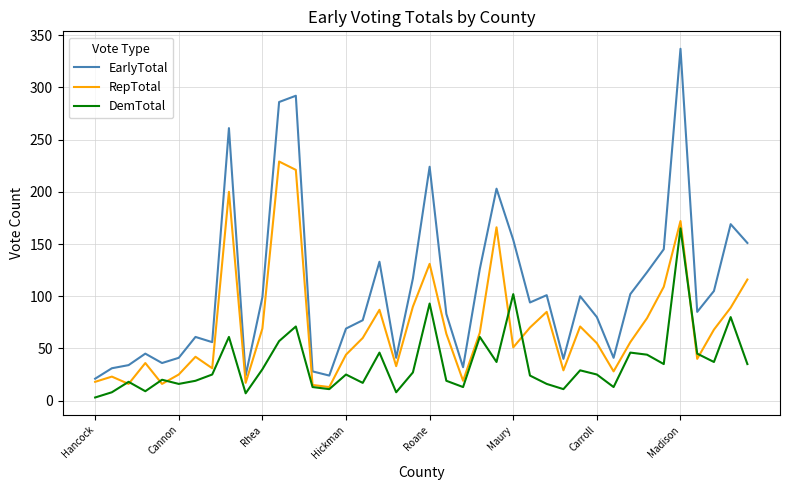

What are all the series names shown in the legend?

EarlyTotal, RepTotal, DemTotal